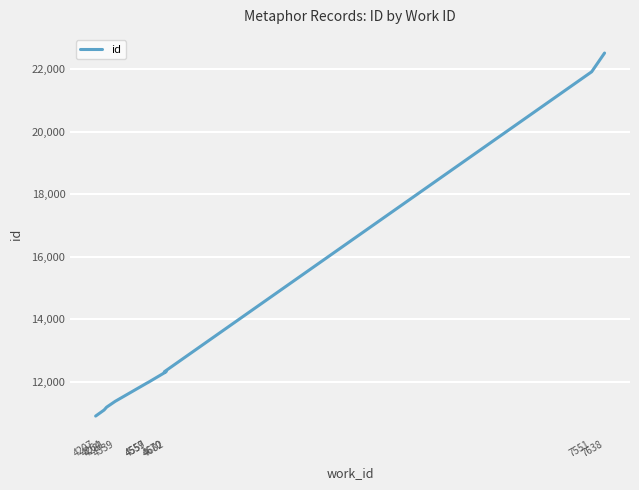

The chart shows a value of 4696 at 4281. True or false?

False